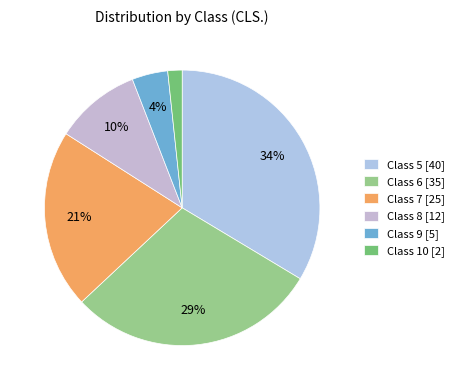

Count the number of slices in the pie.

6